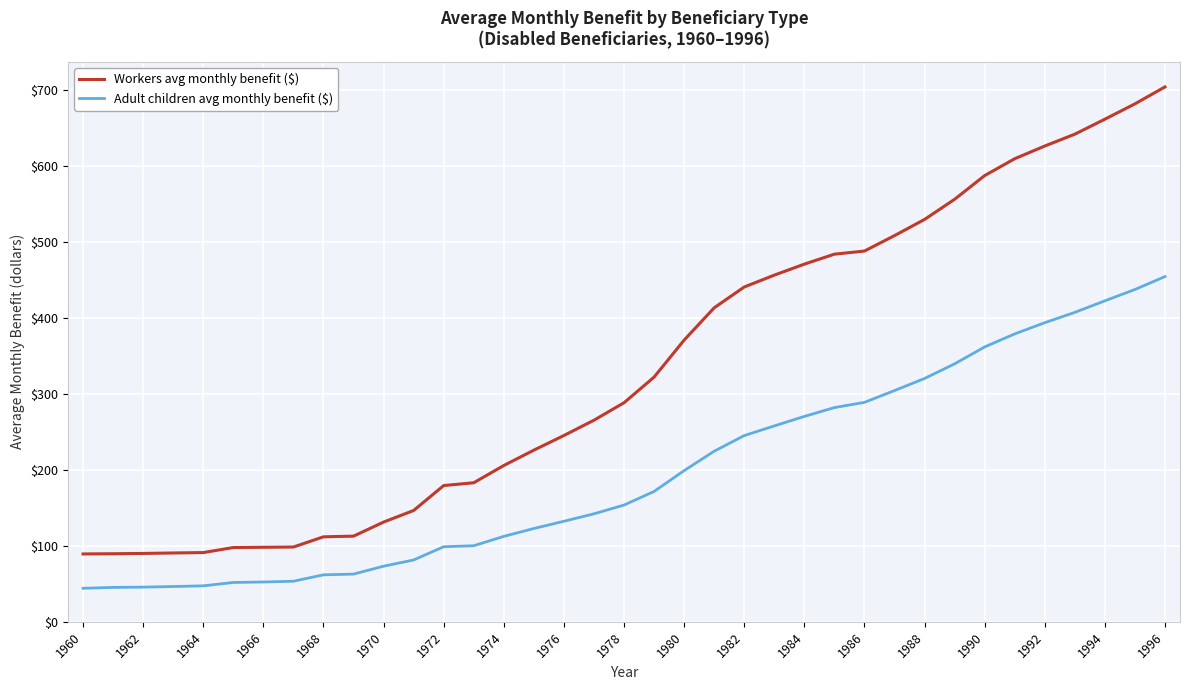

Rank the series by their maximum value, from lowest to highest.

Adult children avg monthly benefit ($), Workers avg monthly benefit ($)